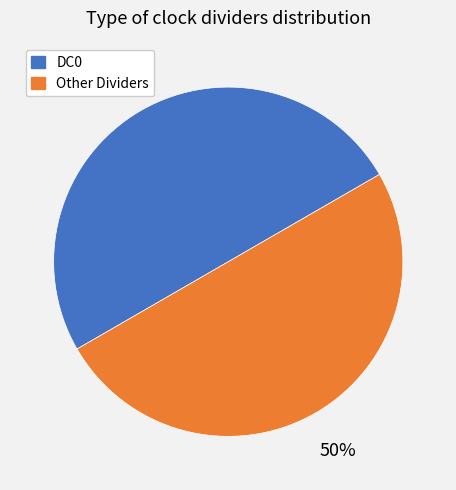

Is the sum of Other Dividers and DC0 greater than half?

Yes